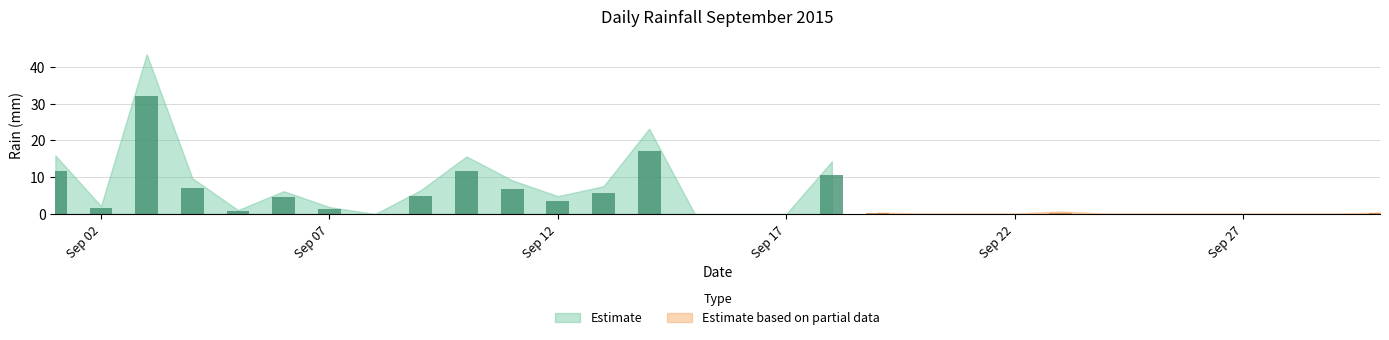

What is the value of the 7th bar from the left?

1.4